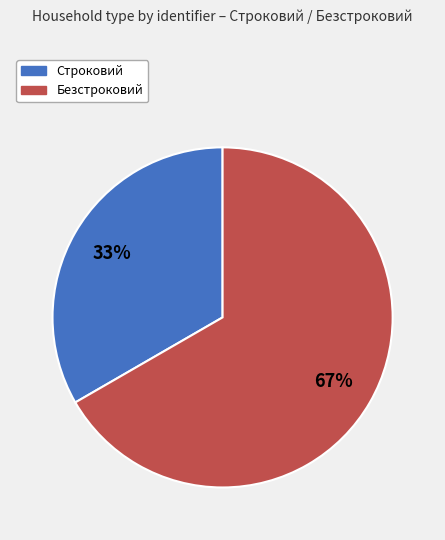

What is the ratio of the value at Безстроковий to the value at Строковий?

2.0